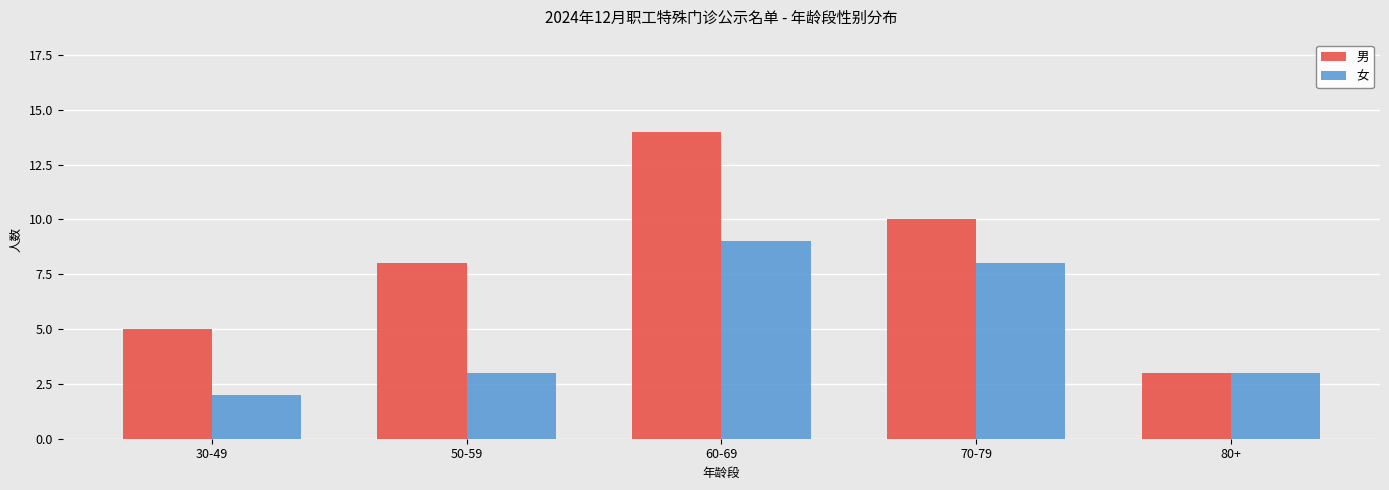

Reading left to right, extract all data points from this chart.

男: 30-49=5	50-59=8	60-69=14	70-79=10	80+=3
女: 30-49=2	50-59=3	60-69=9	70-79=8	80+=3